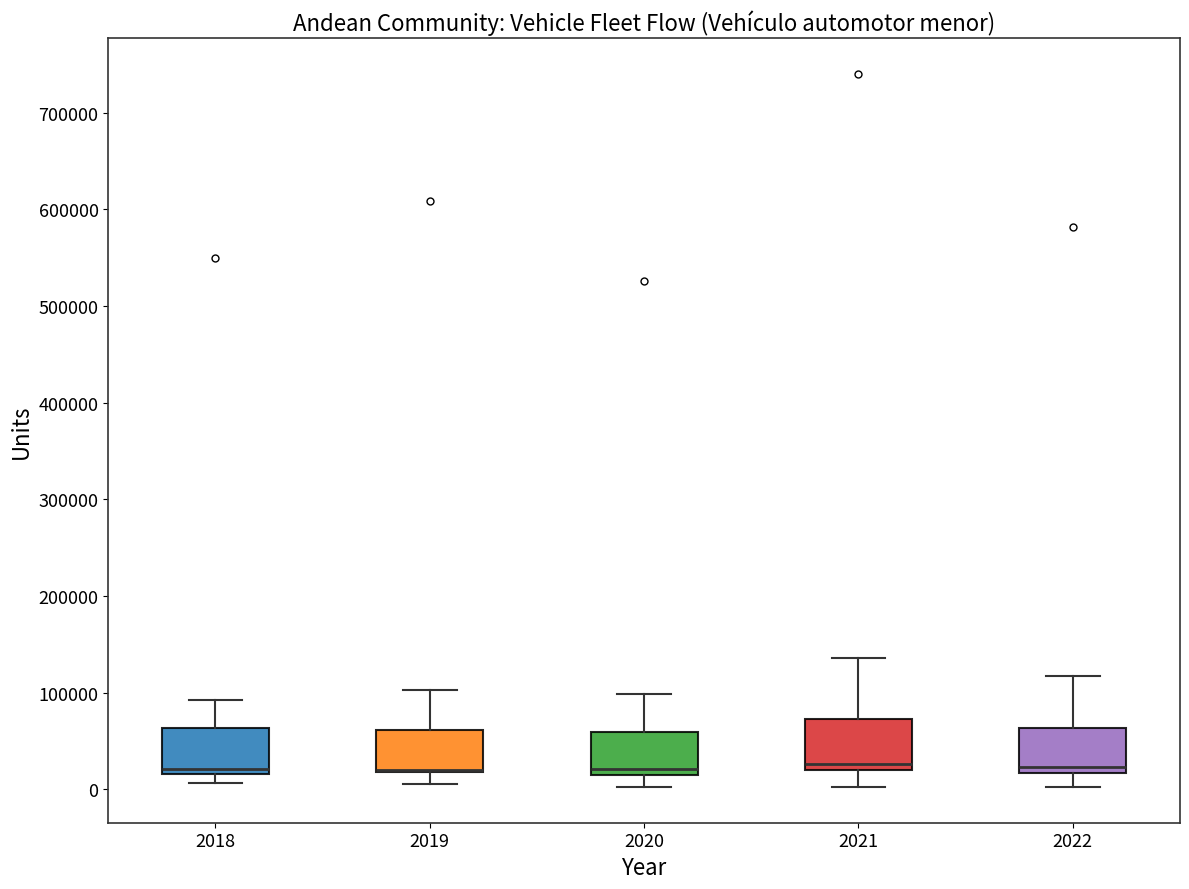

Reading left to right, transcribe this box plot: for each box, give where its median line is, the range the box spans, and where its two whiskers end, as read against the y-axis. The values are not printed on the chart, so give them approximately, as read against the axis.

2018: median 20000 (just above the box's lower edge), box 20000 to 60000, whiskers 10000 to 90000
2019: median 20000 (drawn on the box's lower edge), box 20000 to 60000, whiskers 10000 to 100000
2020: median 20000, box 10000 to 60000, whiskers 0 to 100000
2021: median 30000, box 20000 to 70000, whiskers 0 to 140000
2022: median 20000 (just above the box's lower edge), box 20000 to 60000, whiskers 0 to 120000